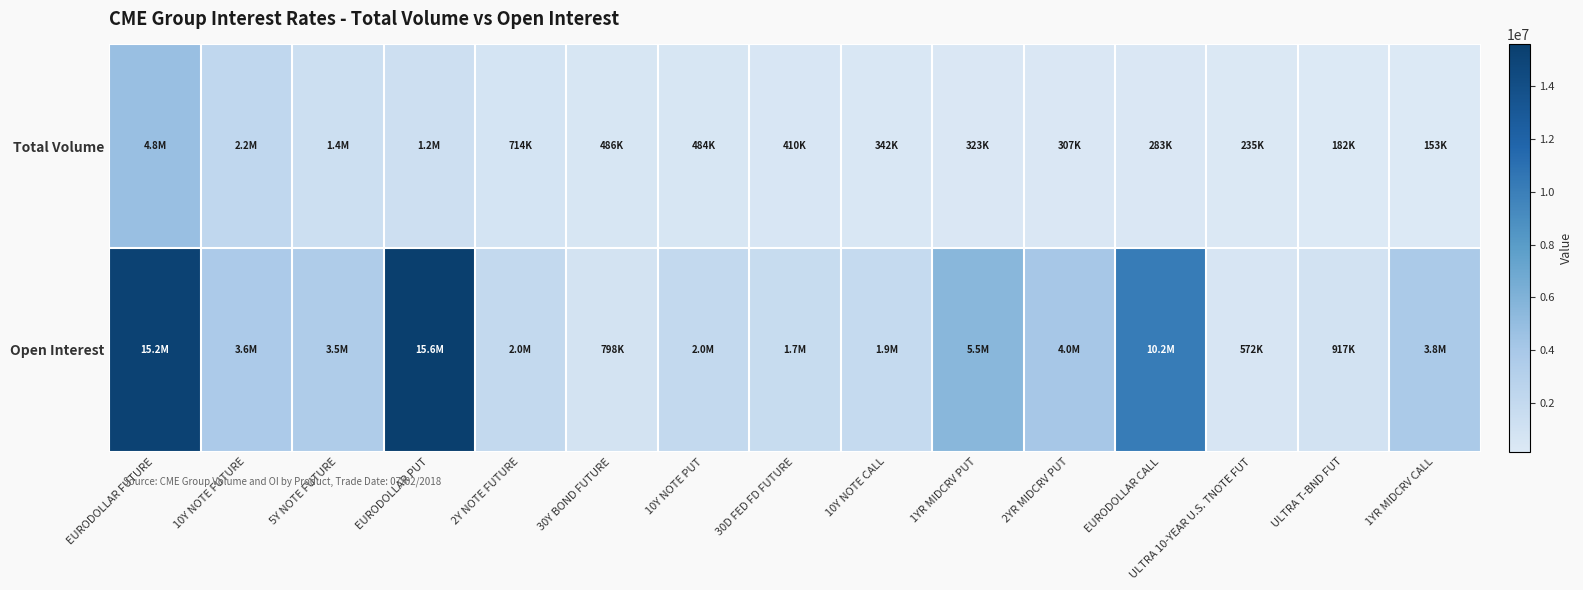

What is the smallest value displayed?

152722